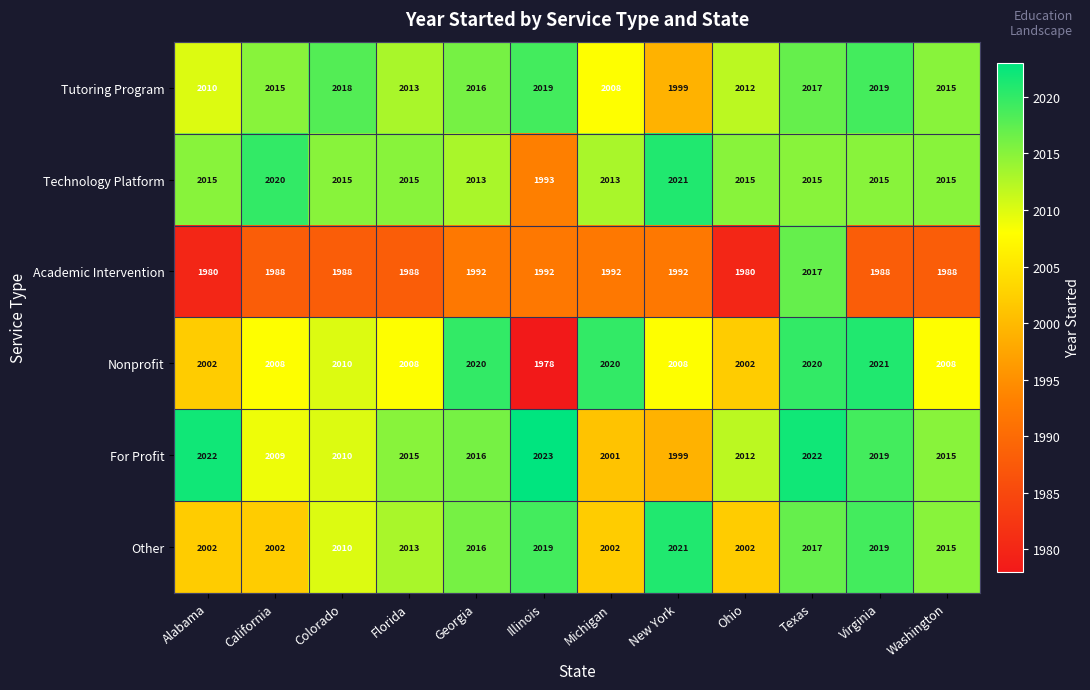

True or false: Other has a value of 3436 at Colorado.

False